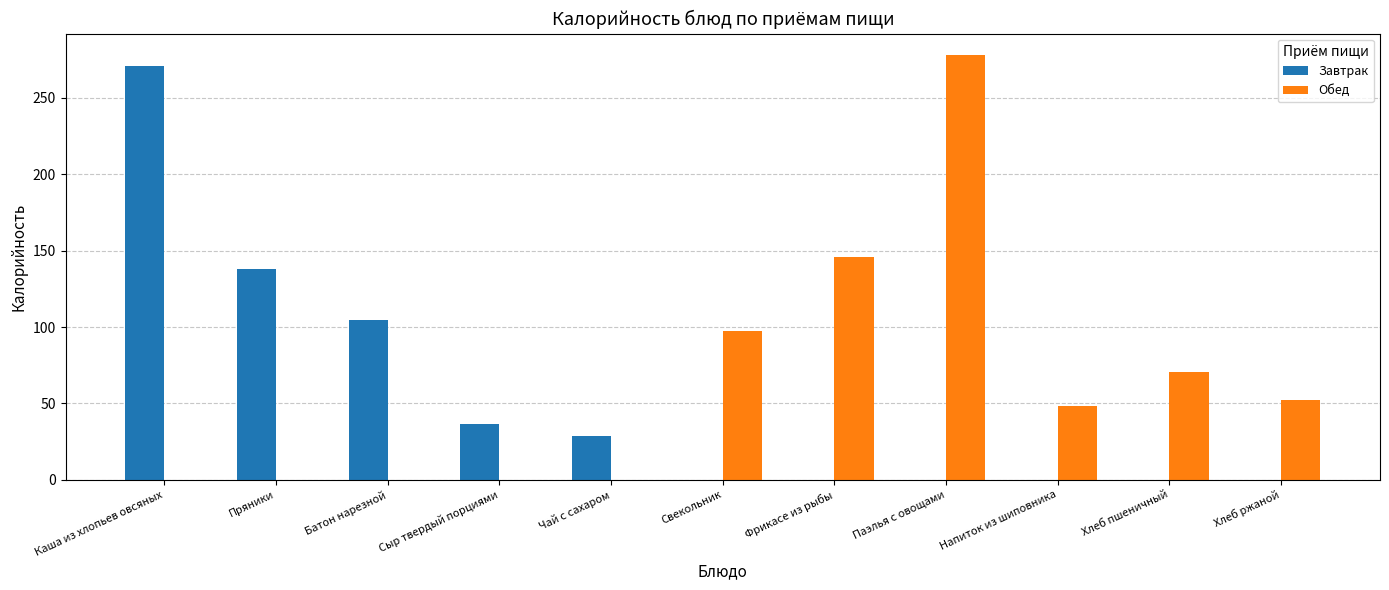

What is the total value across all series at Напиток из шиповника?

48.3